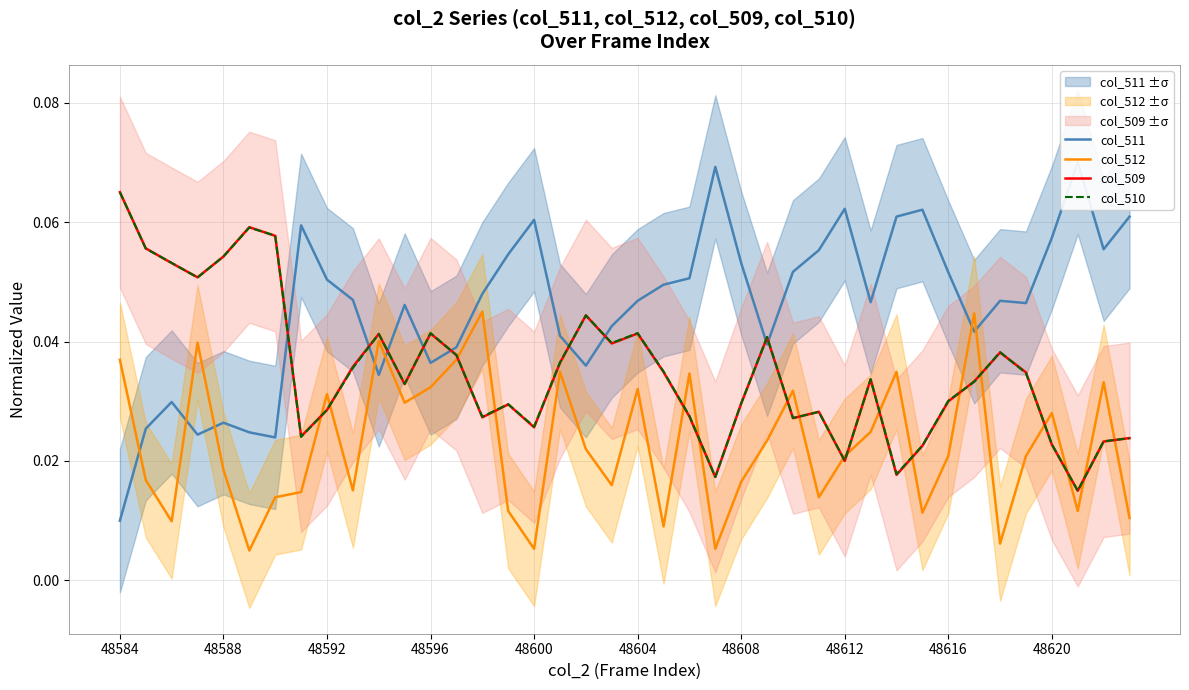

In col_512, how many points are lower than both neighbors (excluding endpoints)?

12